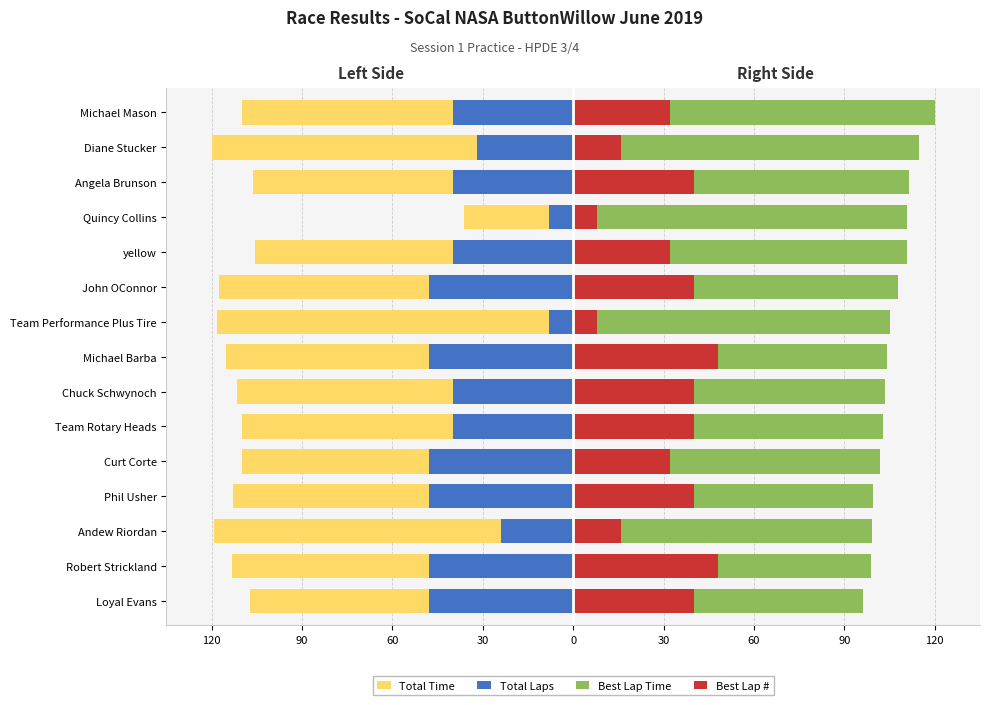

What is the difference between the second highest and second lowest values in the Total Time series?

13.5